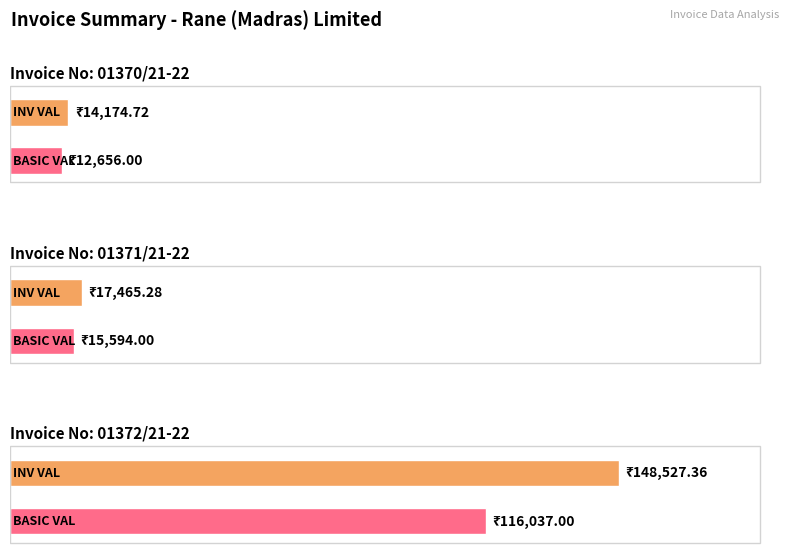

At which category is the sum across all series the highest?

01372/21-22